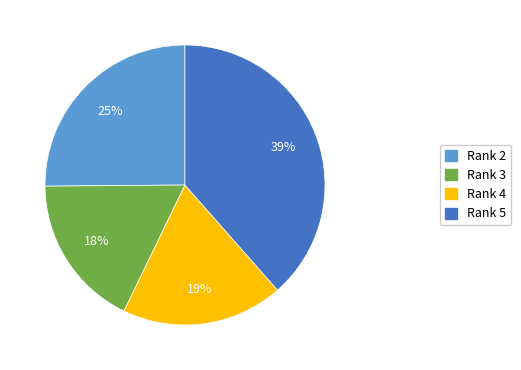

How many segments does this pie chart have?

4